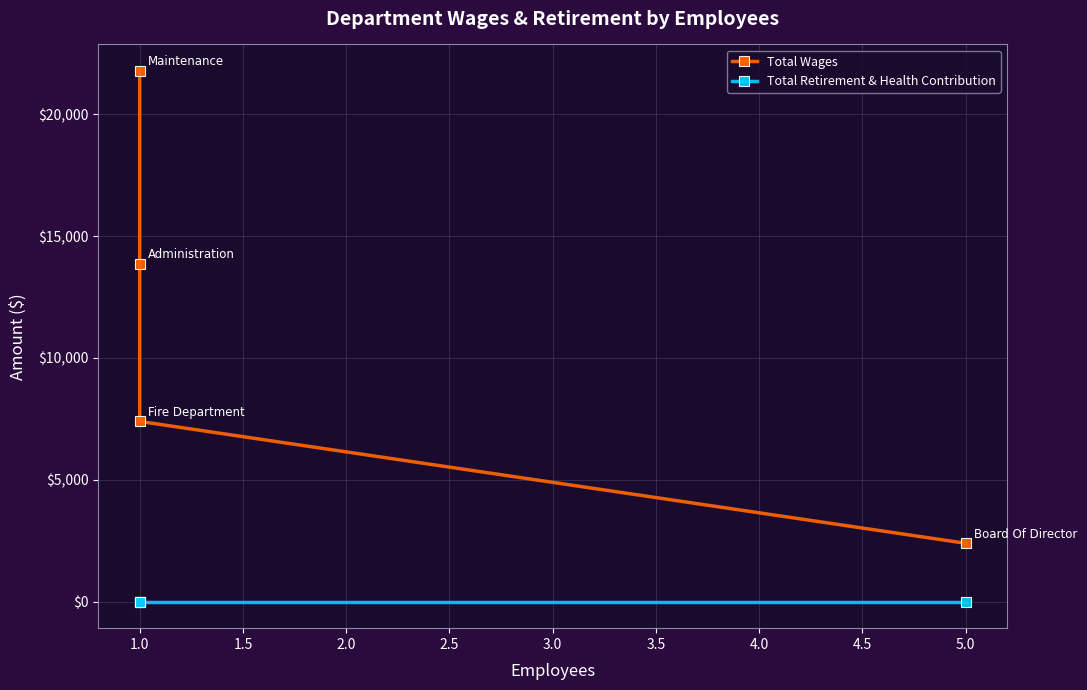

True or false: Total Retirement & Health Contribution has more than 2 interior local peaks.

False